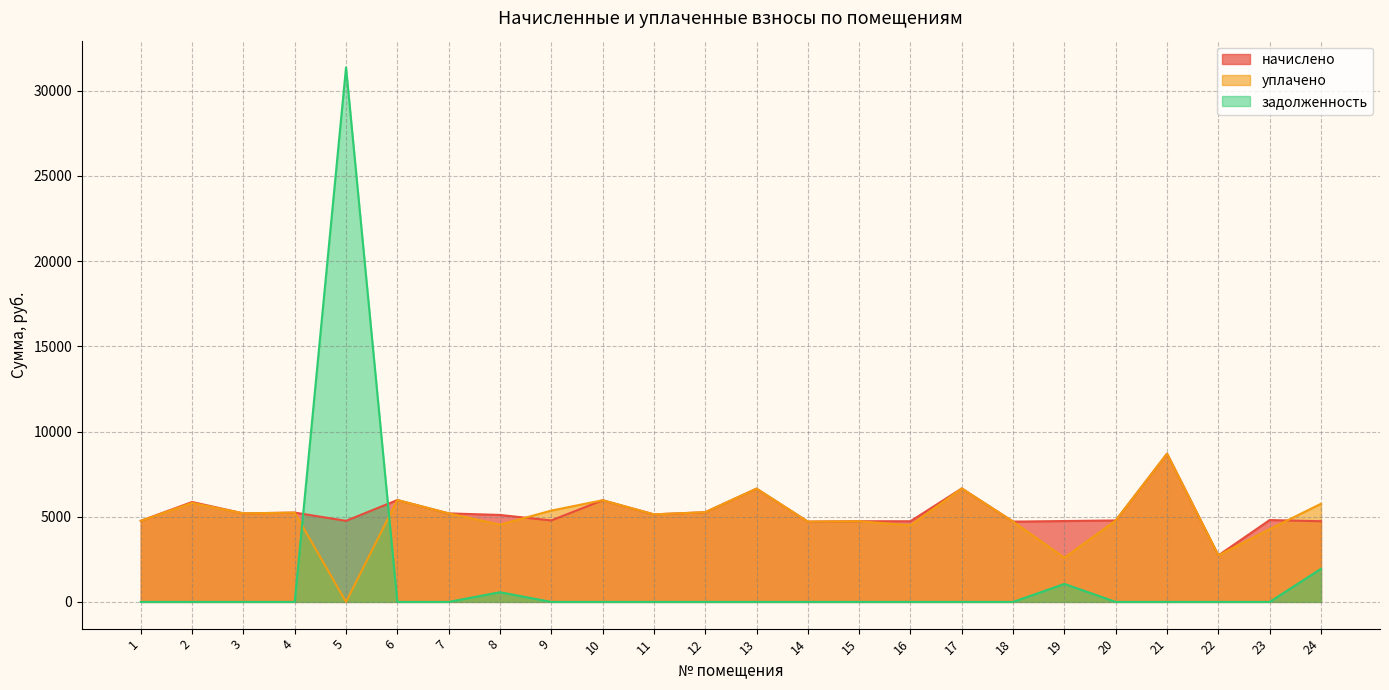

What are all the series names shown in the legend?

начислено, уплачено, задолженность